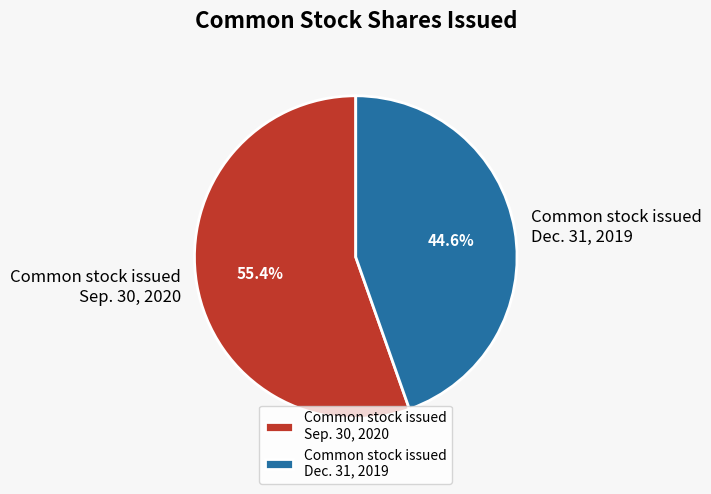

What is the smallest slice in the pie chart?

Common stock issued Dec. 31, 2019